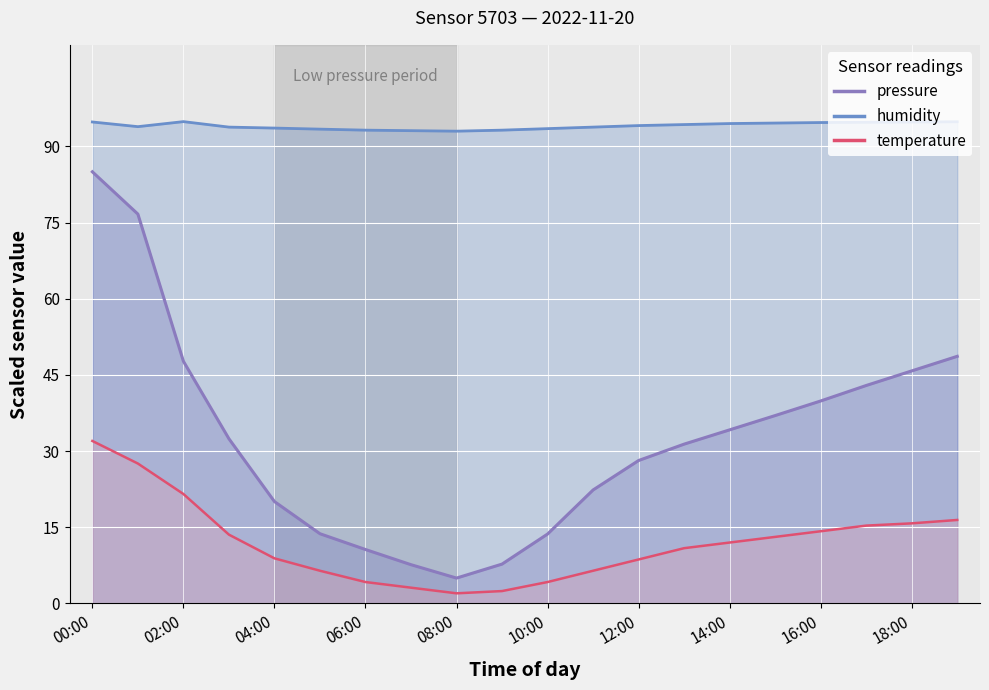

List the labels in order of temperature value, smallest first.

08:00, 09:00, 07:00, 06:00, 10:00, 05:00, 11:00, 12:00, 04:00, 13:00, 14:00, 15:00, 03:00, 16:00, 17:00, 18:00, 19:00, 02:00, 01:00, 00:00